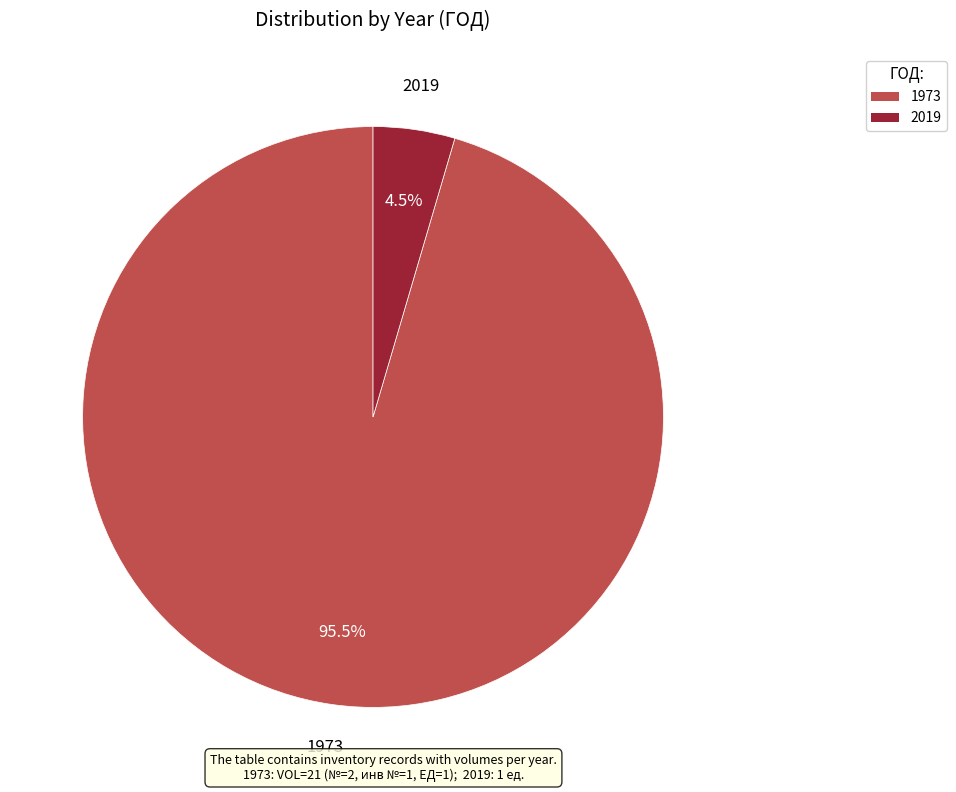

Is there any slice that represents more than half of the pie?

Yes